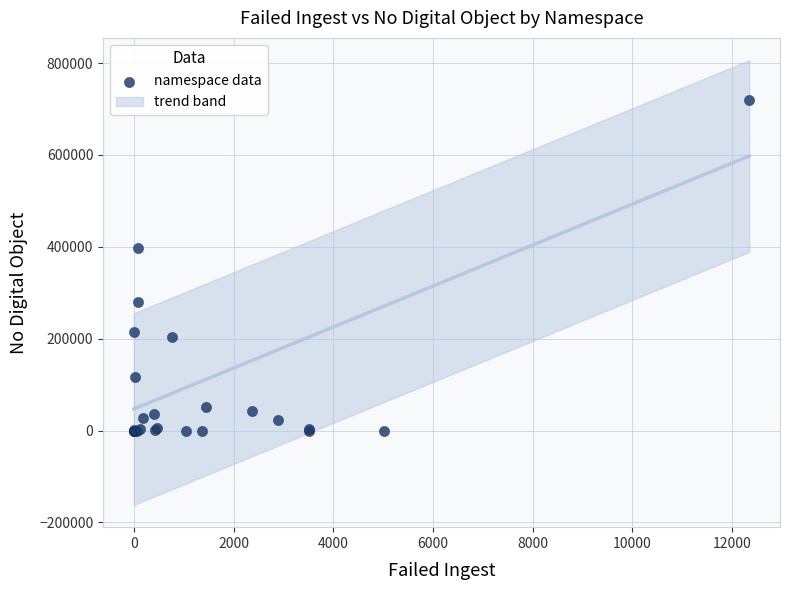

What Y value in the scatter plot is closest to 360212?

398187